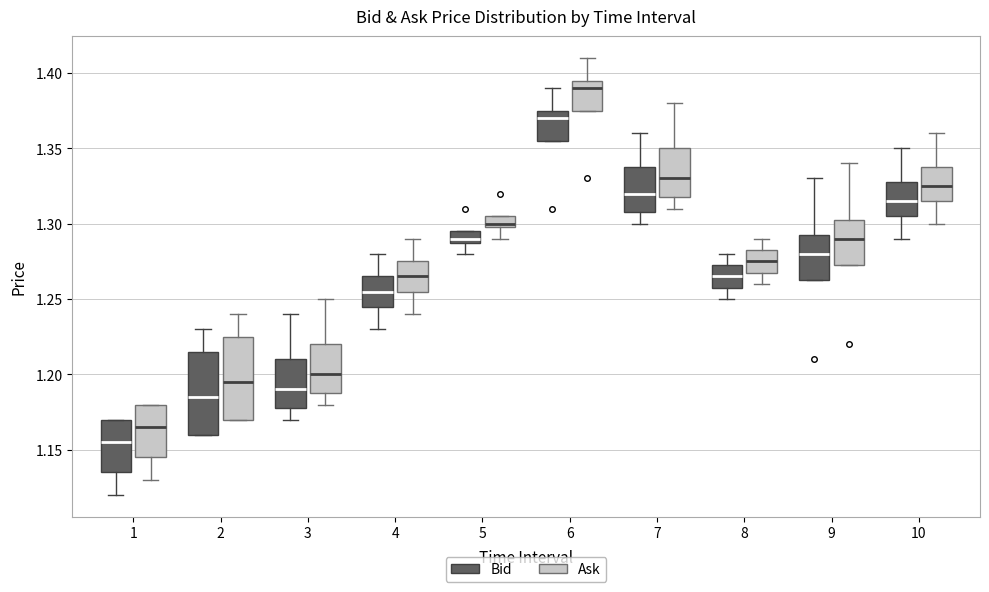

Which box's median line is the lowest?

1 (Bid)